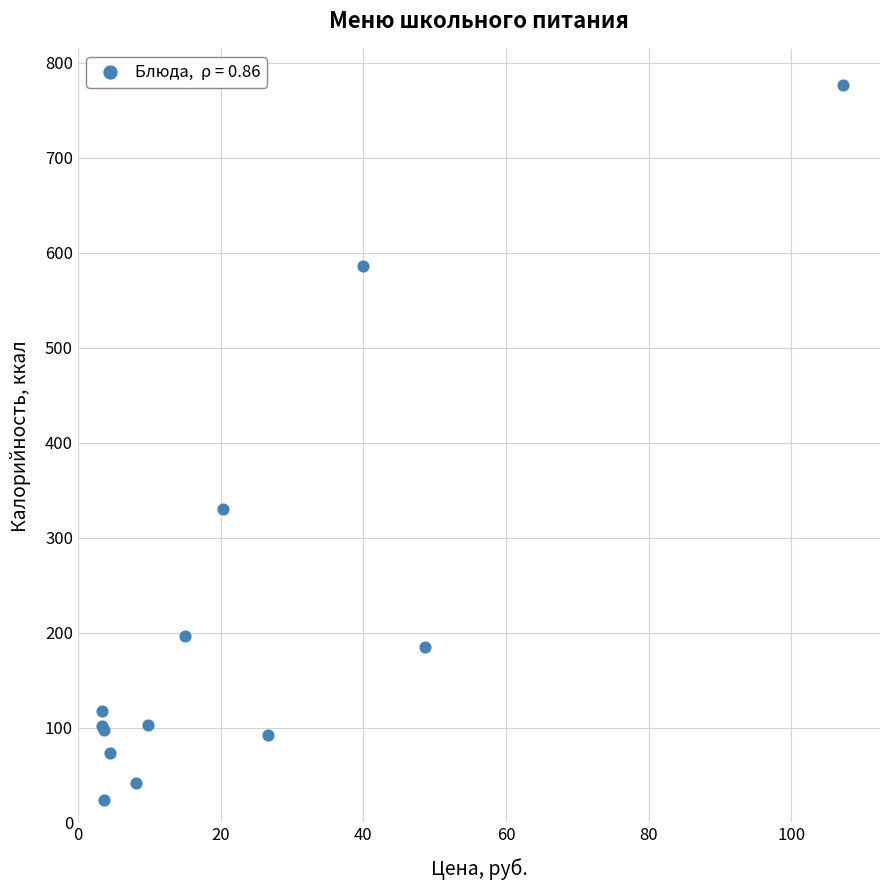

What Y value in the scatter plot is closest to 400?

329.9